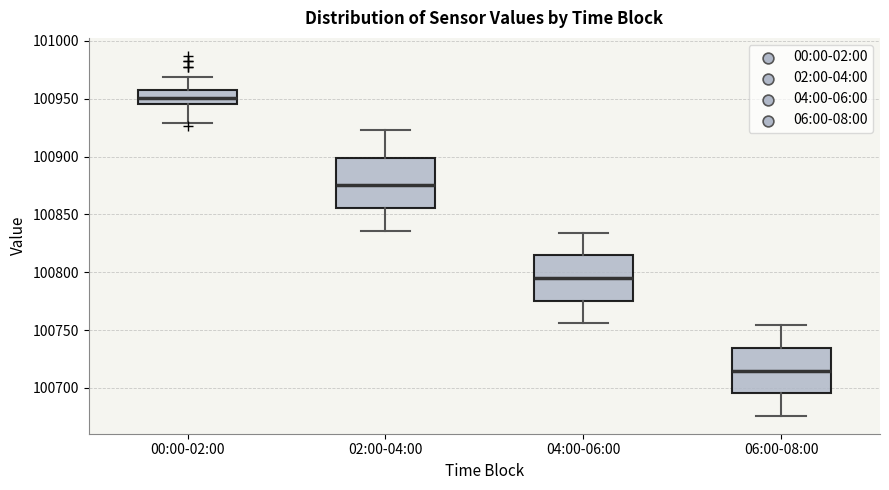

Reading left to right, transcribe this box plot: for each box, give where its median line is, the range the box spans, and where its two whiskers end, as read against the y-axis. The values are not printed on the chart, so give them approximately, as read against the axis.

00:00-02:00: median 100950, box 100945 to 100955, whiskers 100930 to 100970
02:00-04:00: median 100875, box 100855 to 100900, whiskers 100835 to 100925
04:00-06:00: median 100795, box 100775 to 100815, whiskers 100755 to 100835
06:00-08:00: median 100715, box 100695 to 100735, whiskers 100675 to 100755